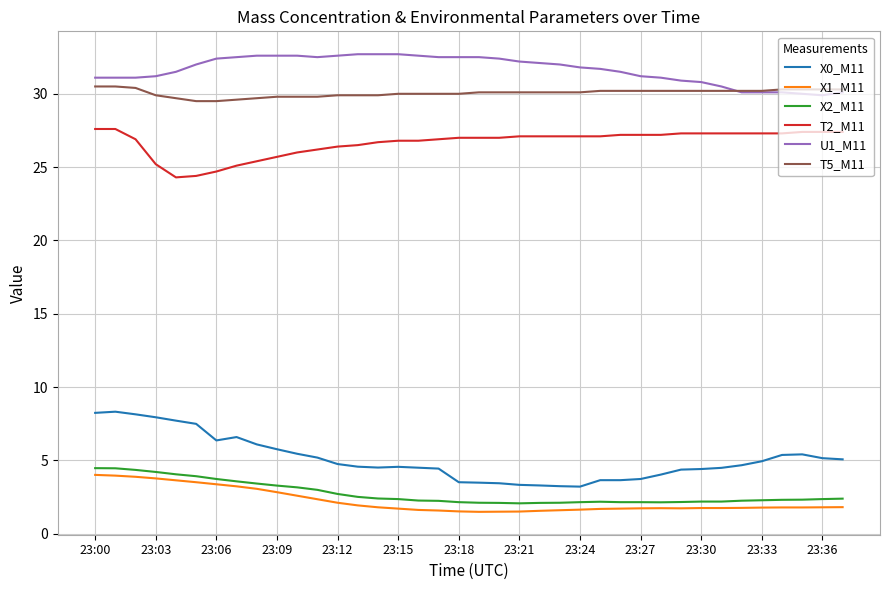

Which series has the largest total across all categories?

U1_M11